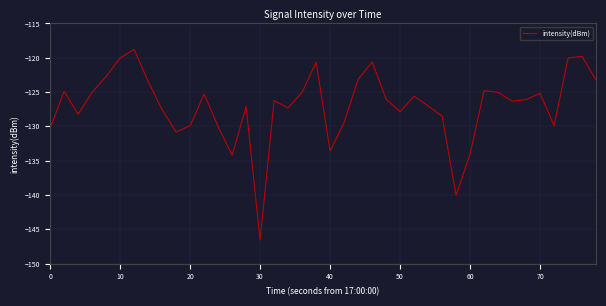

What is the greatest value displayed?

-118.8